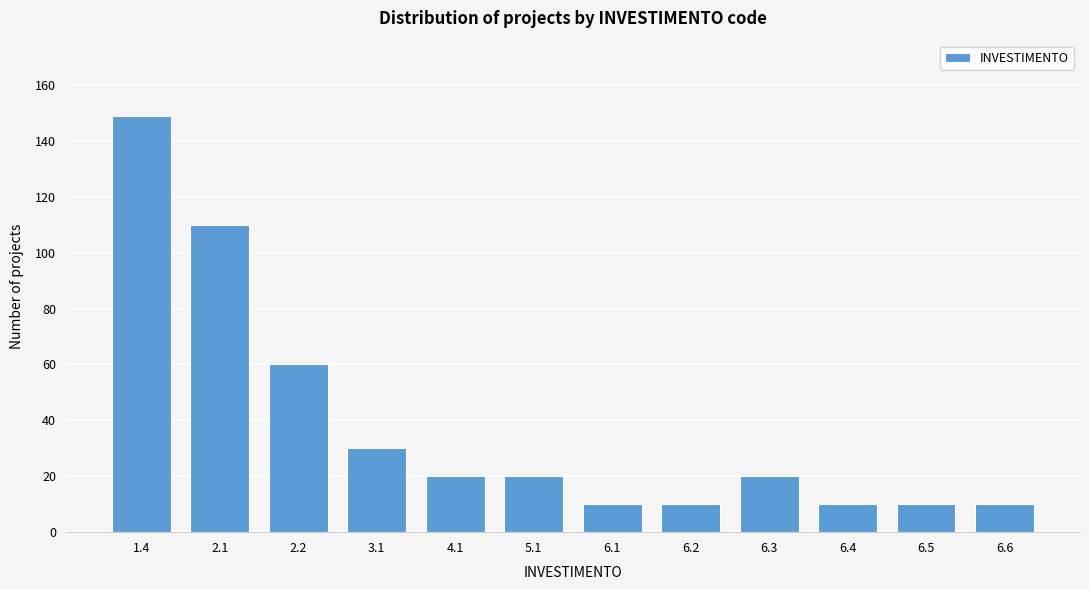

Reading left to right, extract all data points from this chart.

1.4=149	2.1=110	2.2=60	3.1=30	4.1=20	5.1=20	6.1=10	6.2=10	6.3=20	6.4=10	6.5=10	6.6=10